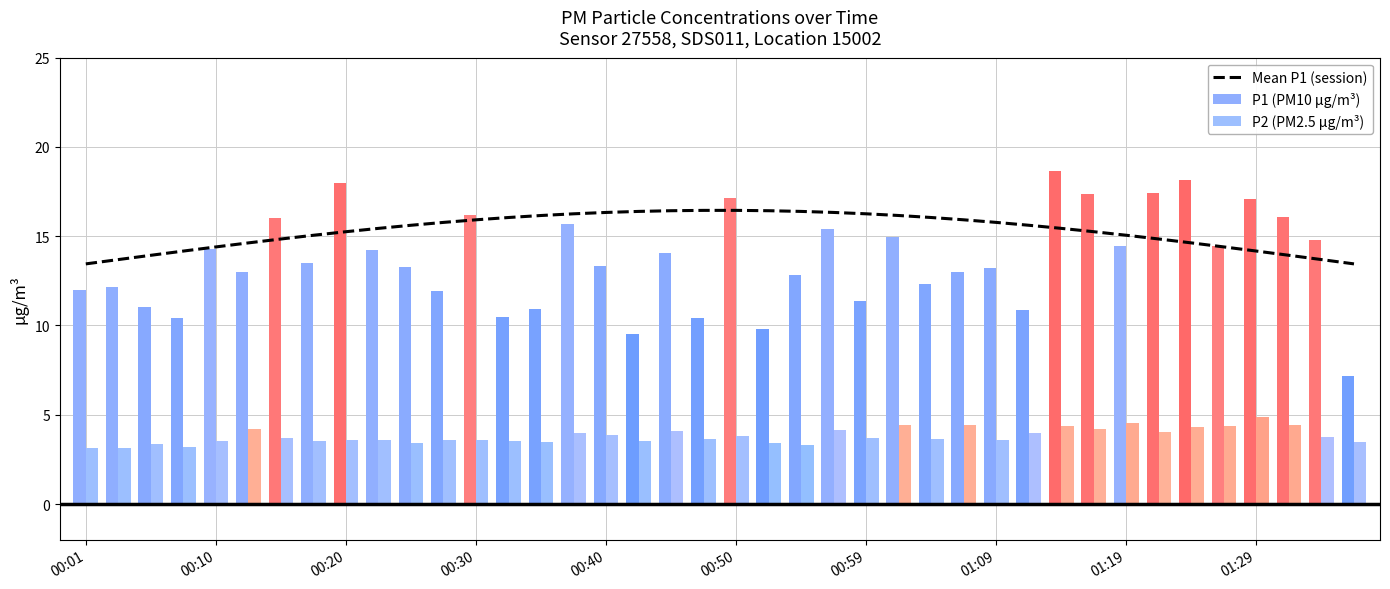

Is it true that P2 (PM2.5 µg/m³) equals 2.2 at 39?

False